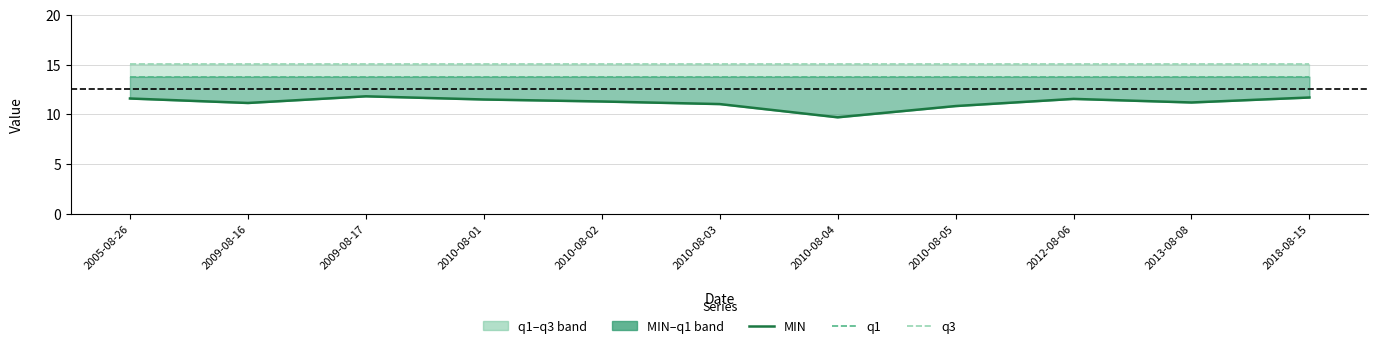

Which series has the largest total across all categories?

q3